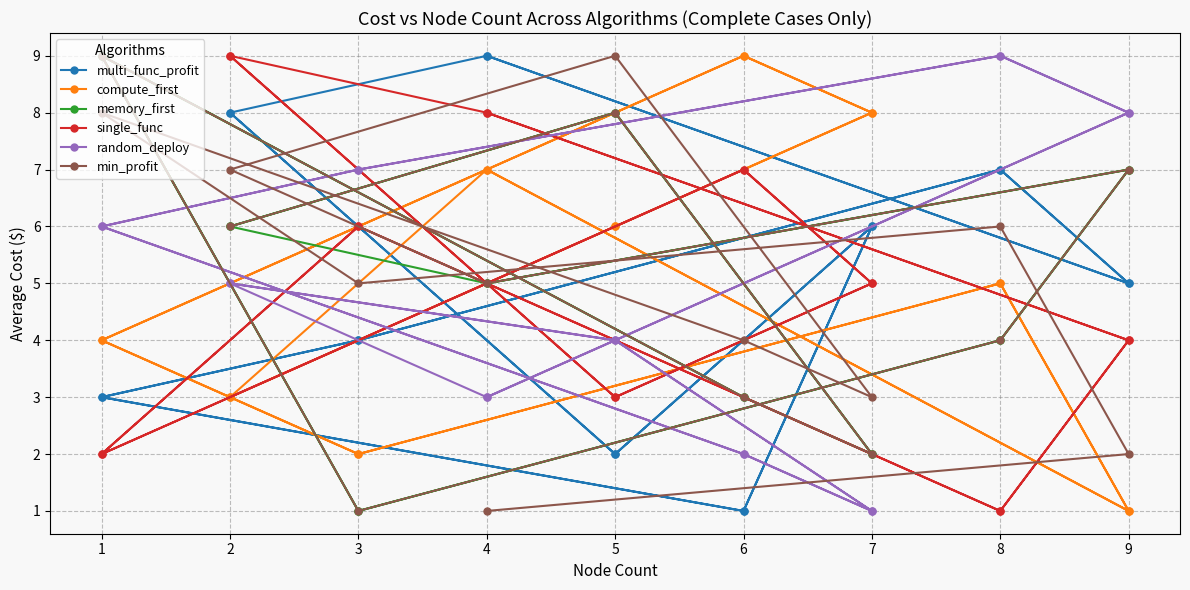

How many intersections are there between min_profit and compute_first?

9